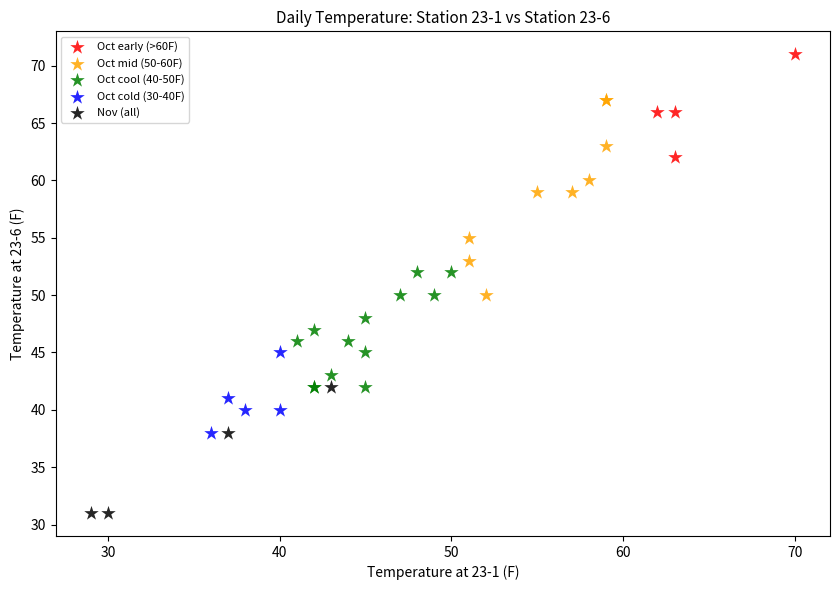

Which series contains the highest Y value?

Oct early (>60F)